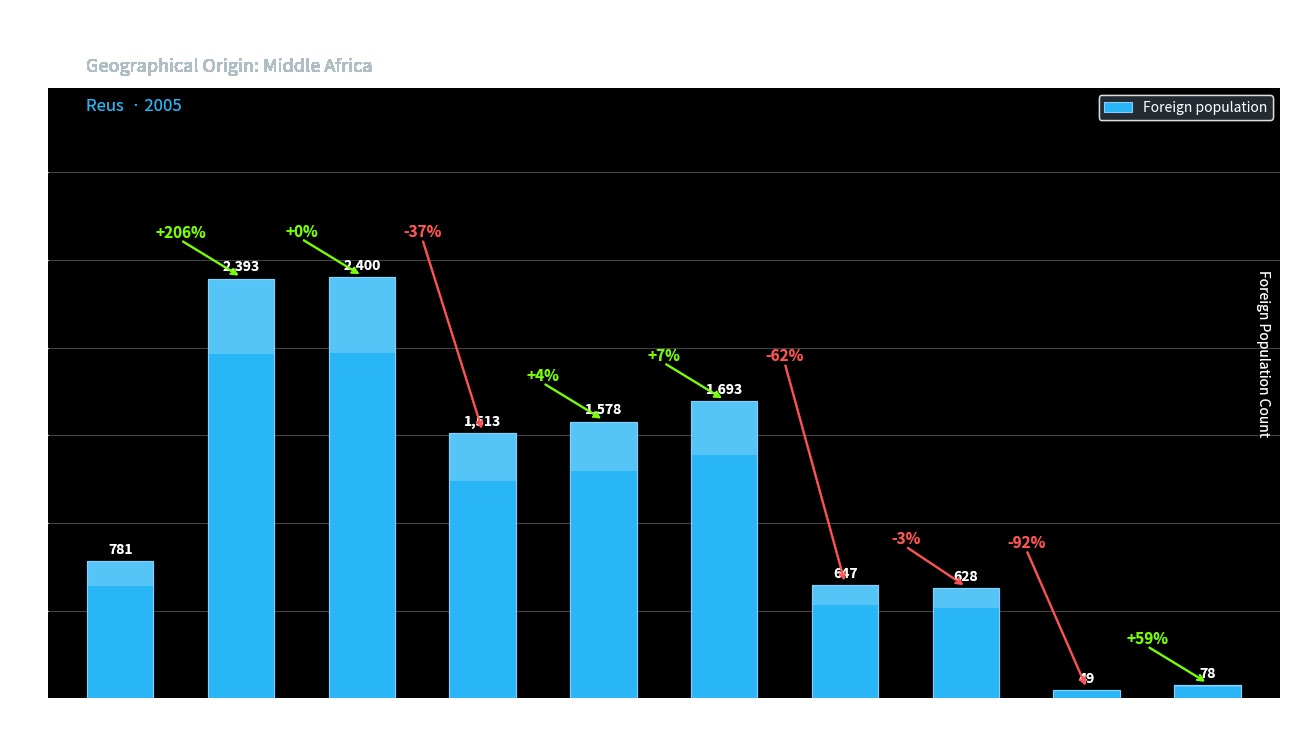

Reading right to left, list all the values displayed in this chart.

78	49	628	647	1693	1578	1513	2400	2393	781